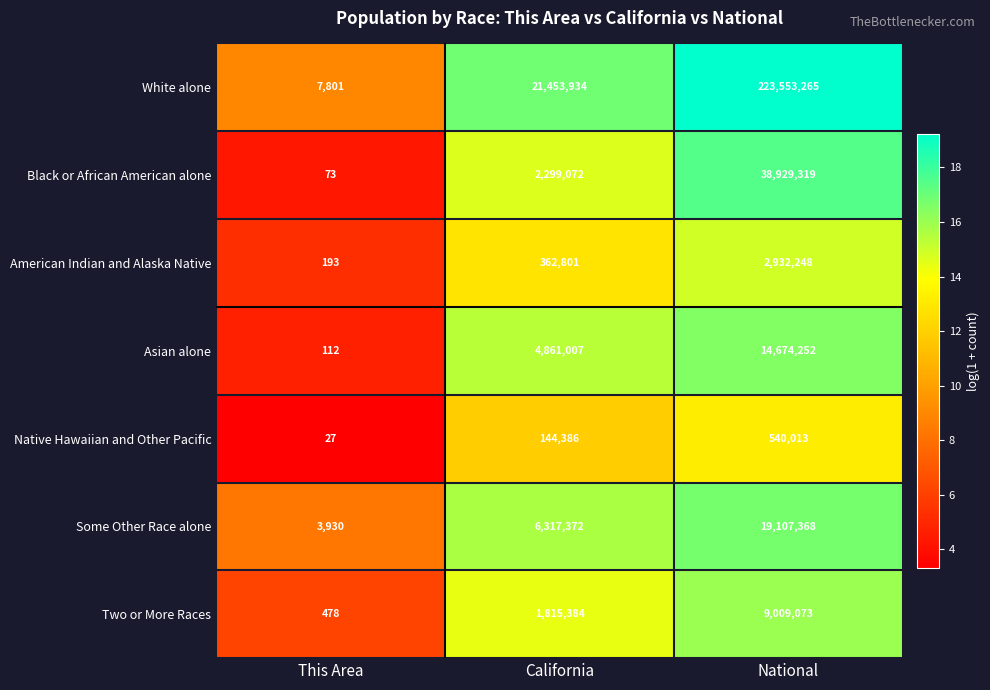

Which label corresponds to the smallest value in the chart?

This Area